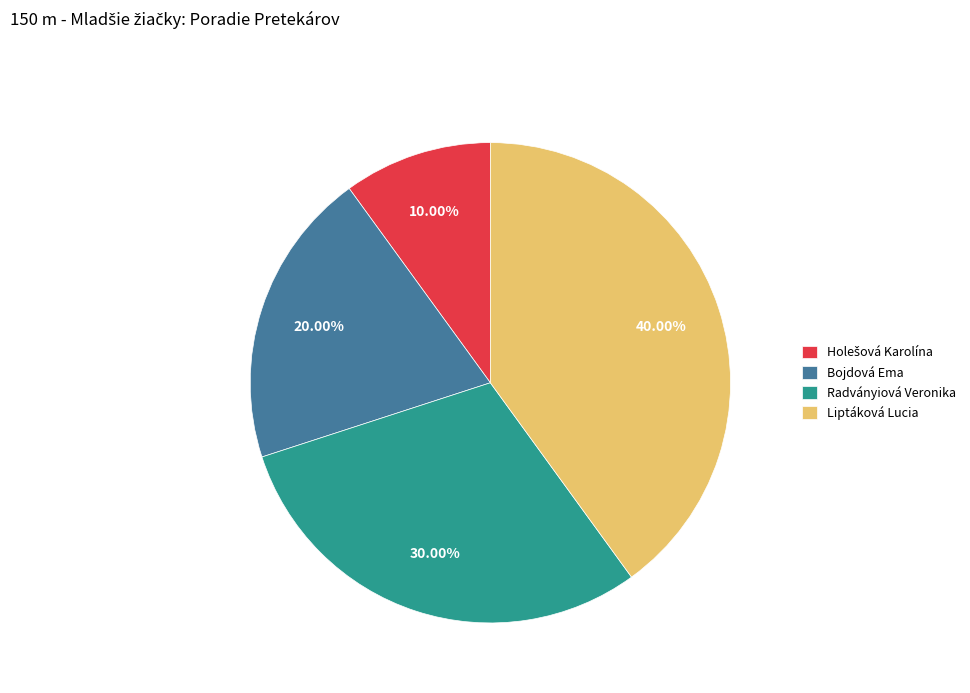

What percentage is the Radványiová Veronika slice, to the nearest percent?

30%